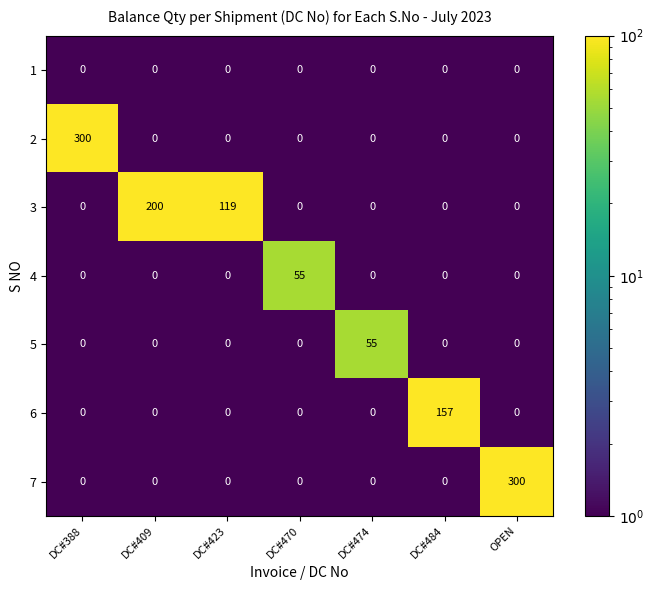

Is it true that 6 equals 0 at DC#409?

True